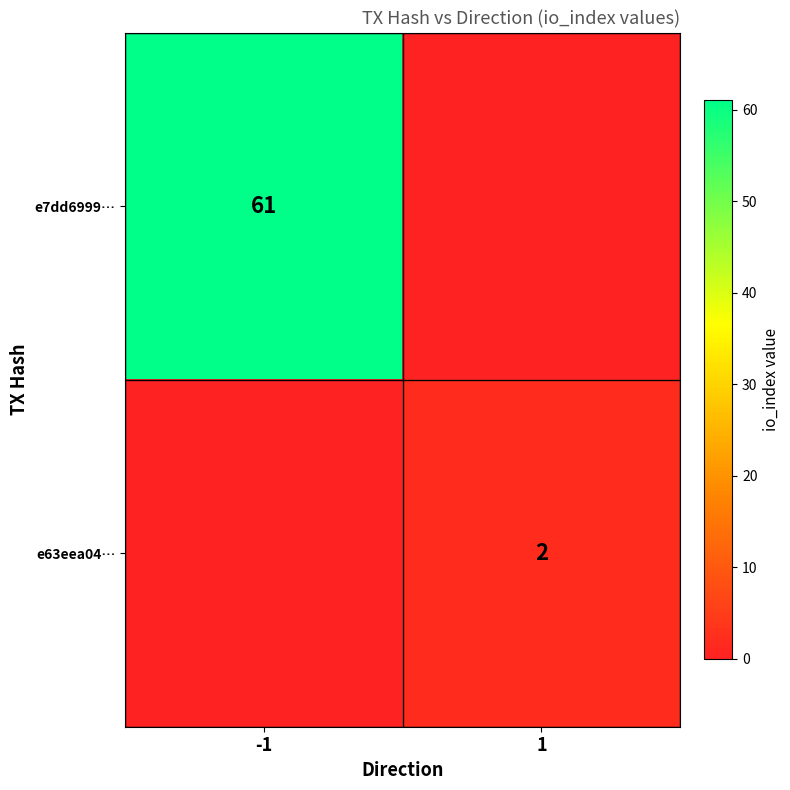

The e7dd6999… series shows 82 at -1. True or false?

False